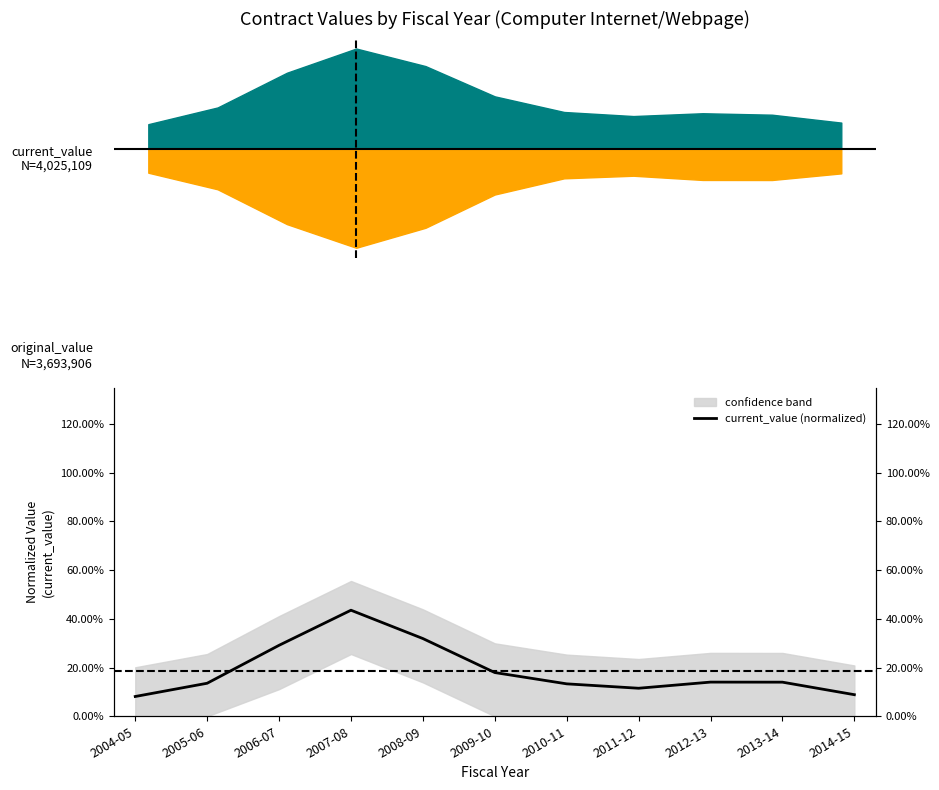

How many lines are shown in the chart?

1